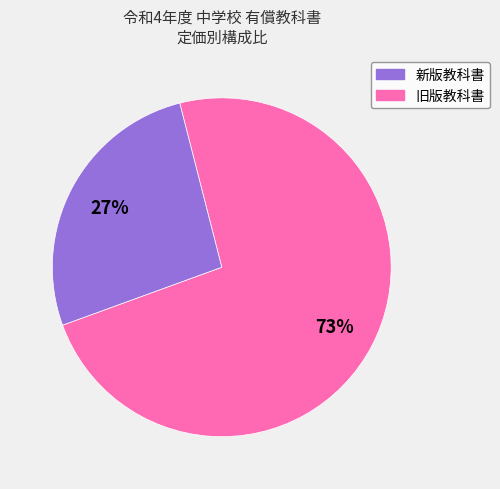

Is there a majority slice in this chart?

Yes